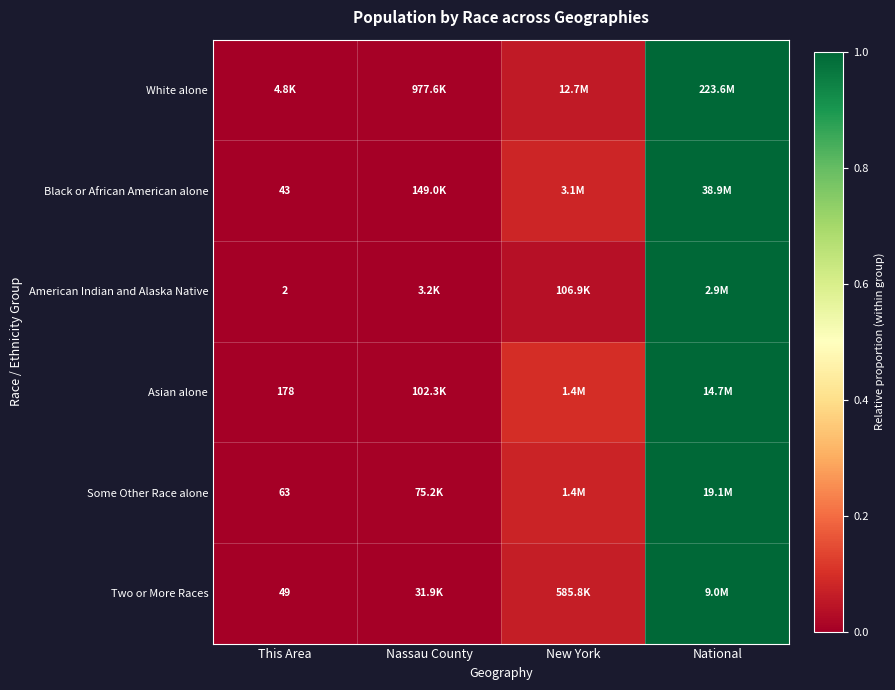

At which label is White alone closest to 0?

This Area